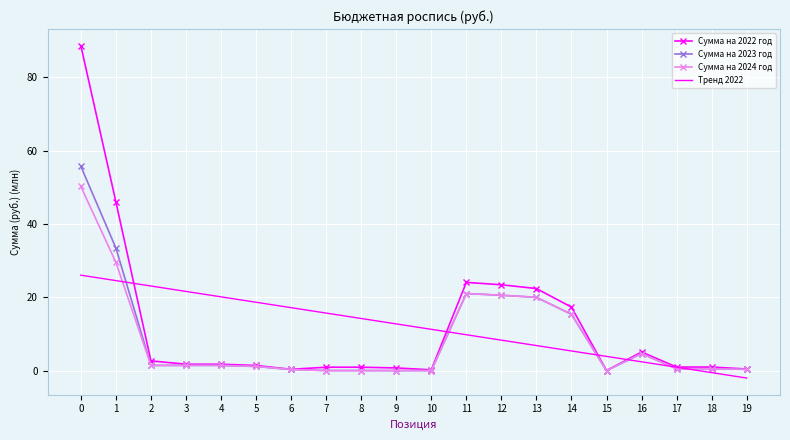

Which series ends up on top after the final intersection of Тренд 2022 and Сумма на 2024 год?

Сумма на 2024 год